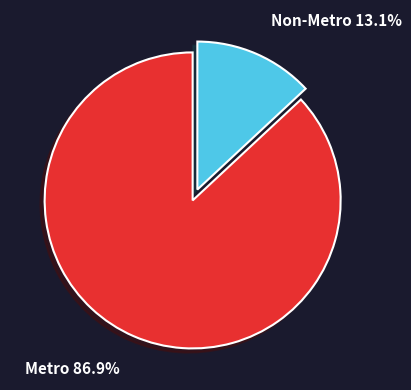

Does any single category account for the majority?

Yes